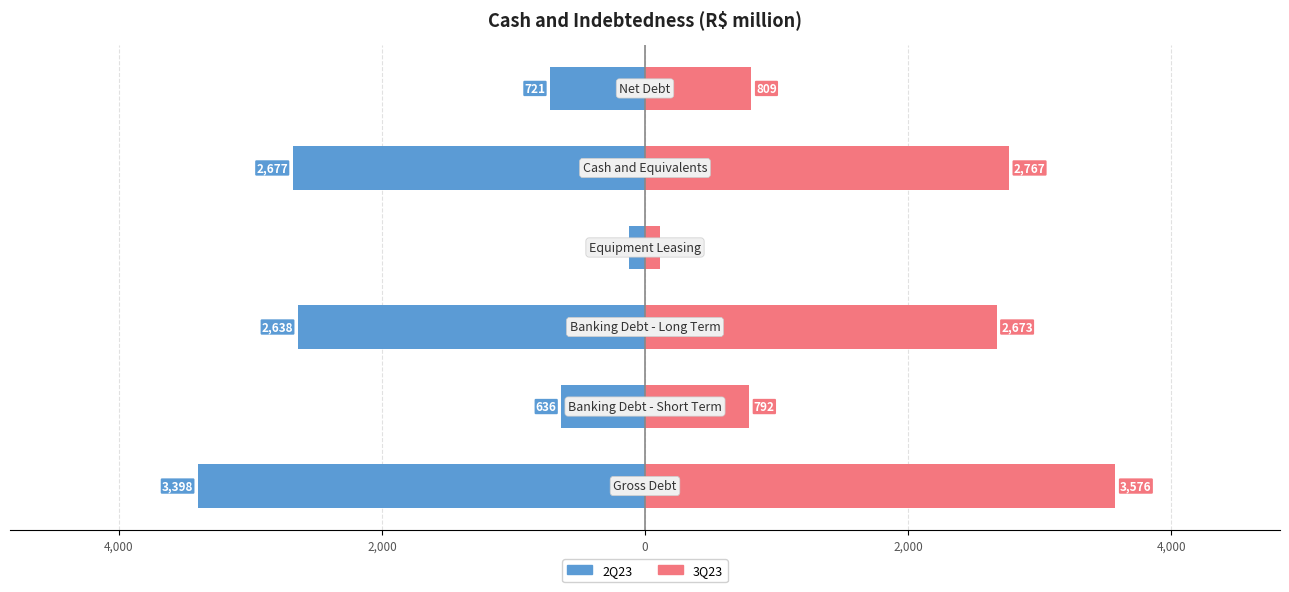

Rank the series by their maximum value, from lowest to highest.

2Q23, 3Q23